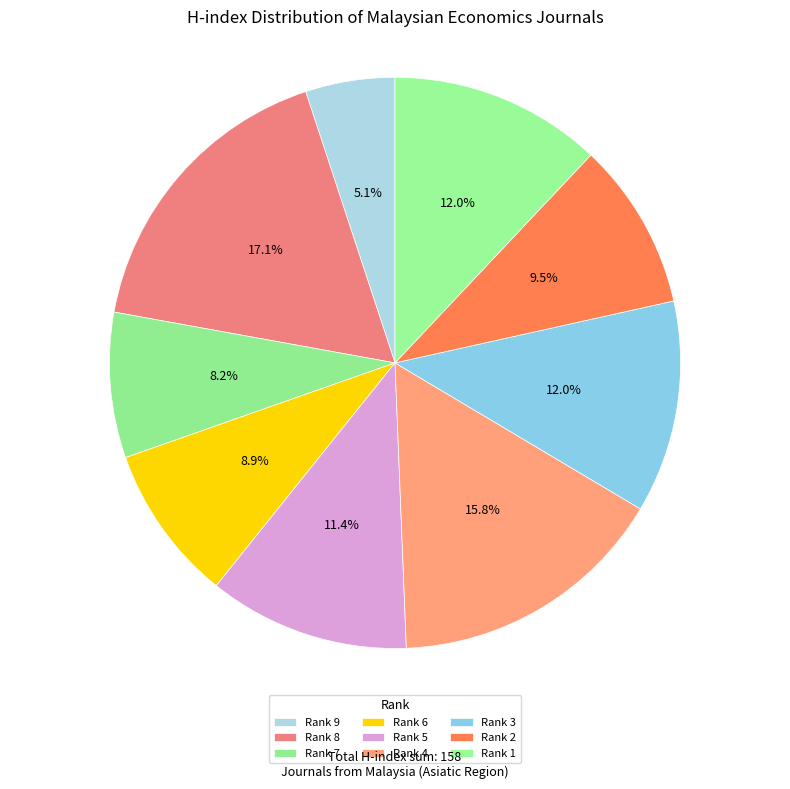

Rank the categories by value from lowest to highest.

Rank 9, Rank 7, Rank 6, Rank 2, Rank 5, Rank 3, Rank 1, Rank 4, Rank 8